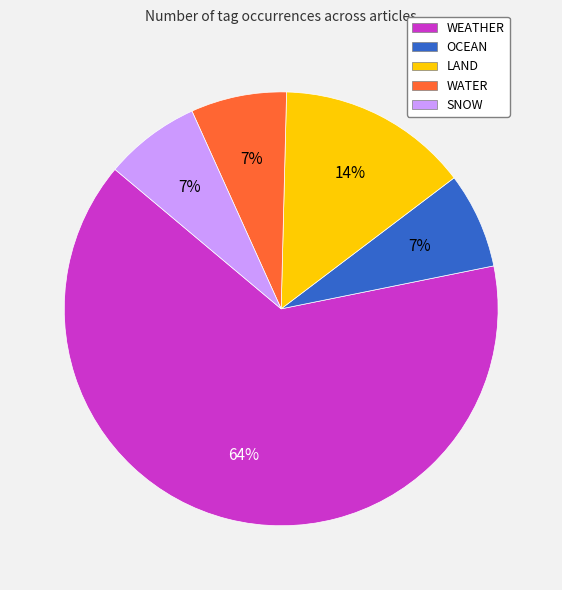

Is the sum of LAND and WEATHER greater than half?

Yes